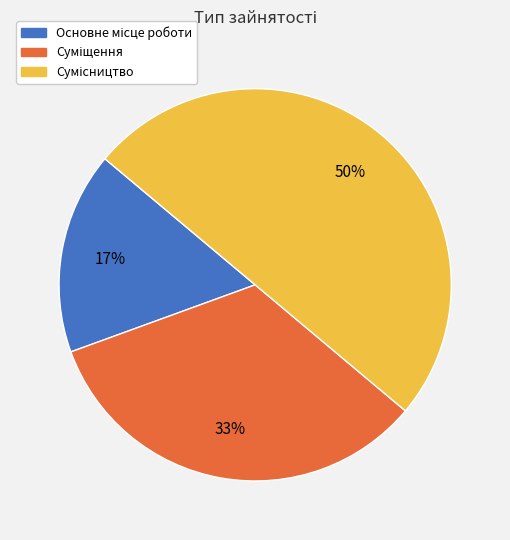

To the nearest percent, what is the average slice percentage?

33%